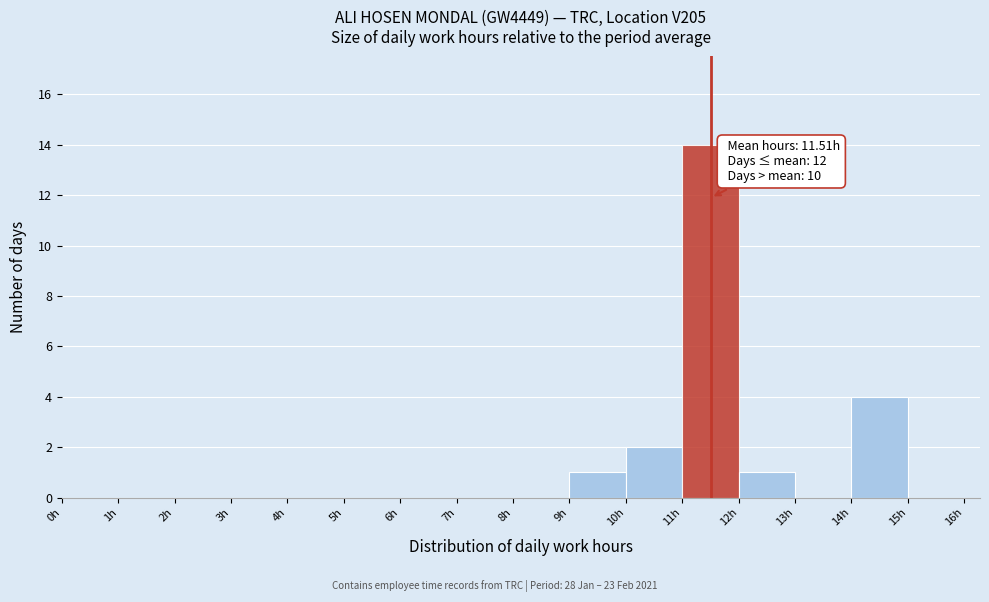

Over which range of the x-axis is the bar tallest?

11 to 12